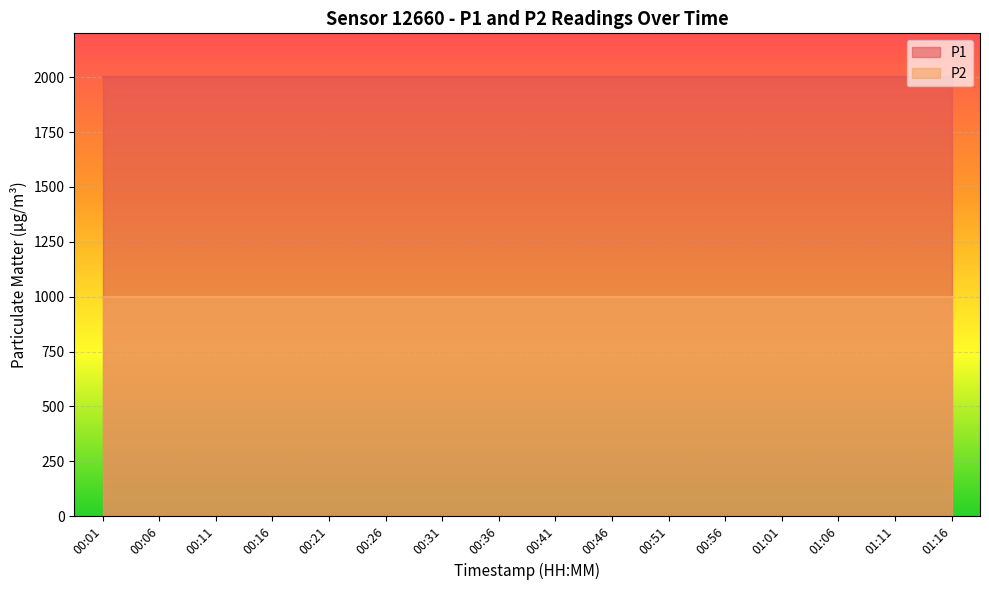

What position from the left is 00:26?

6